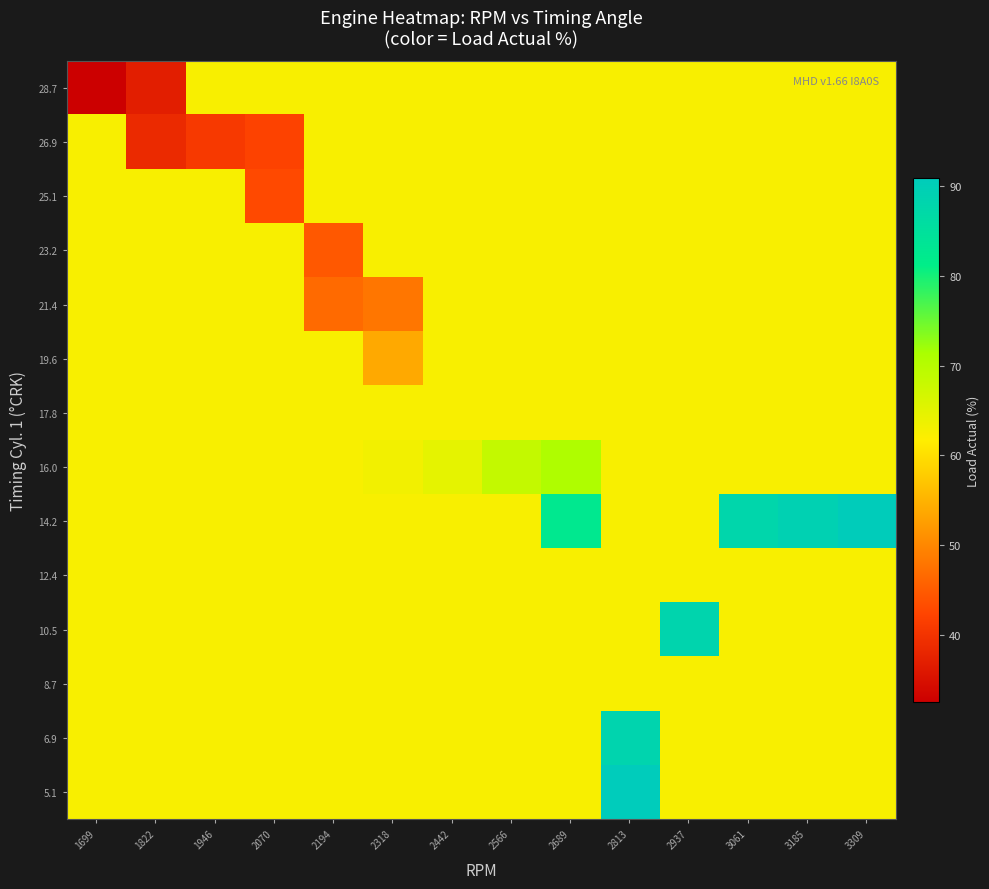

Which series has the widest spread of values?

28.7